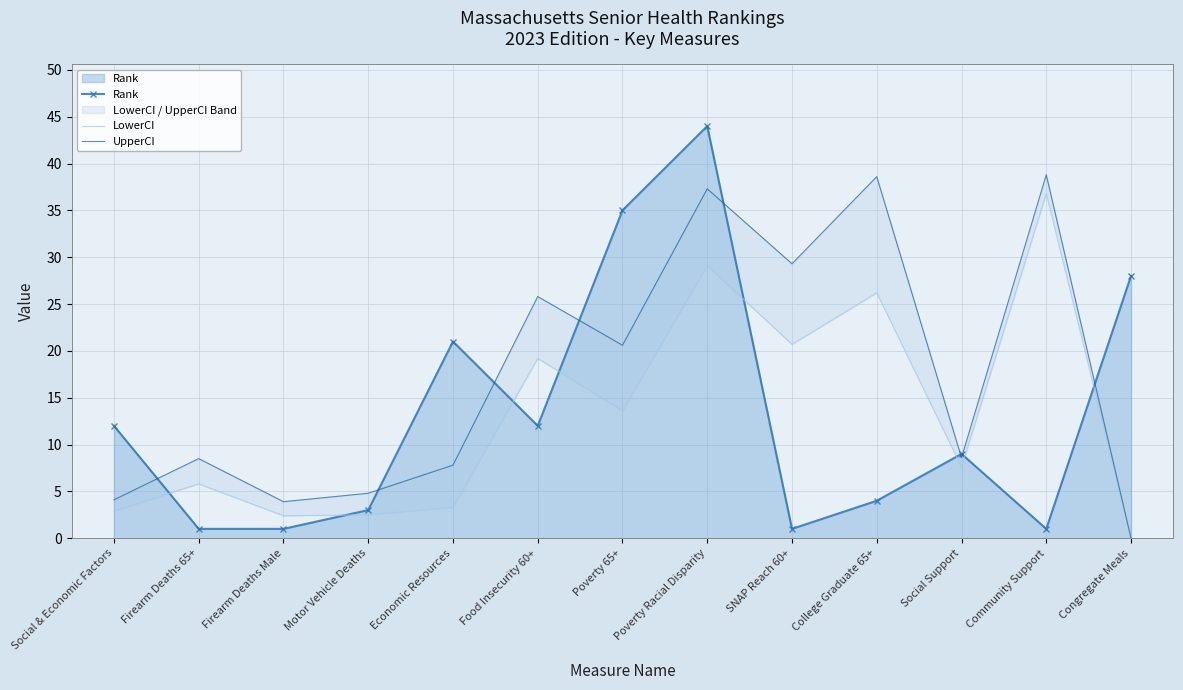

What is the difference between the maximum and minimum values in the UpperCI series?

38.8